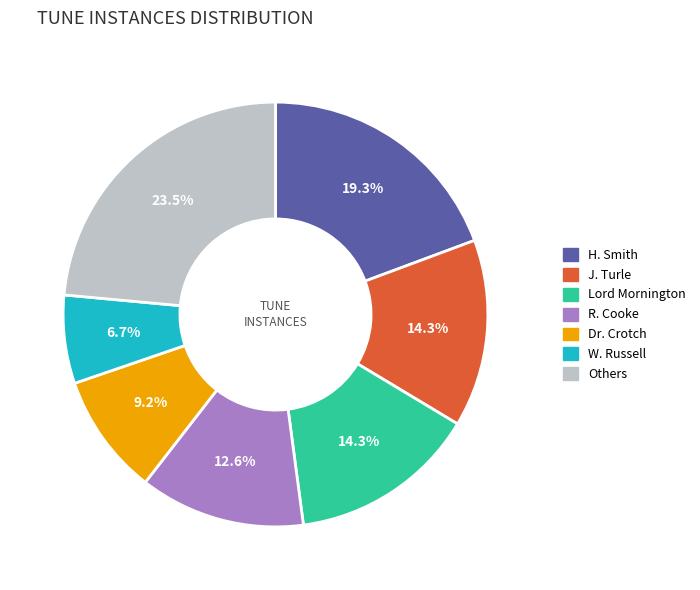

Is there any slice that represents more than half of the pie?

No